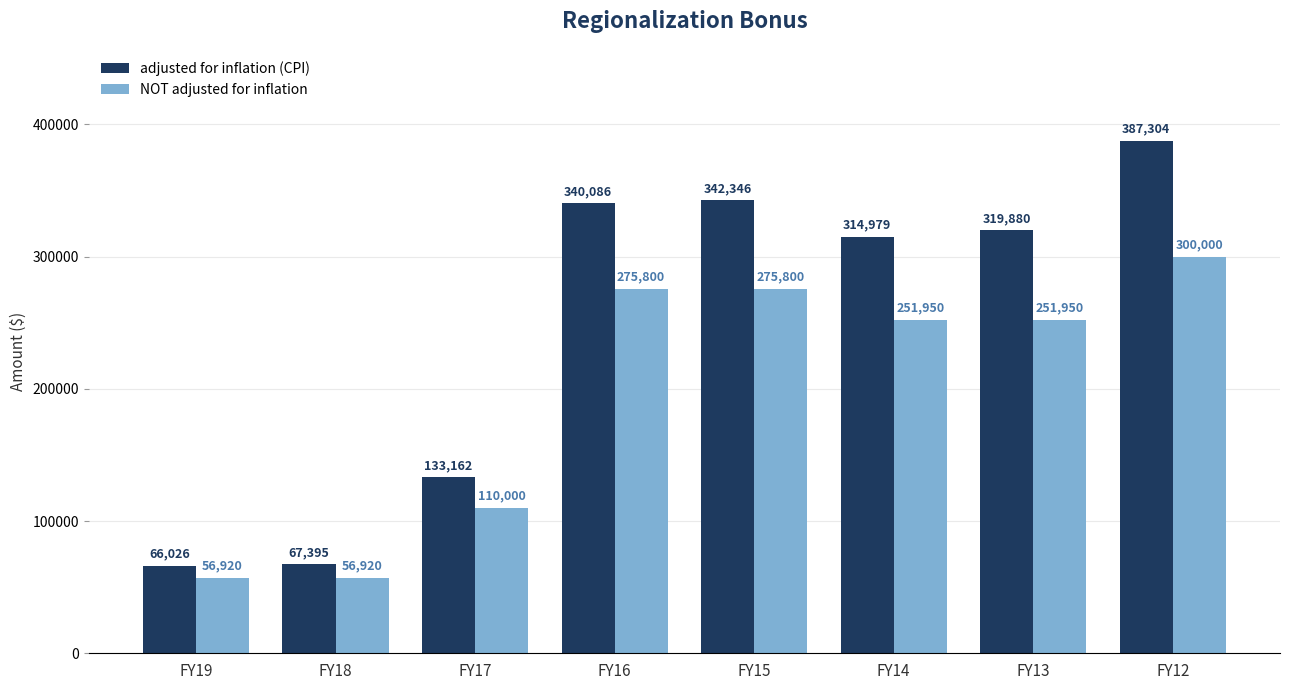

The adjusted for inflation (CPI) series shows 67395 at FY18. True or false?

True